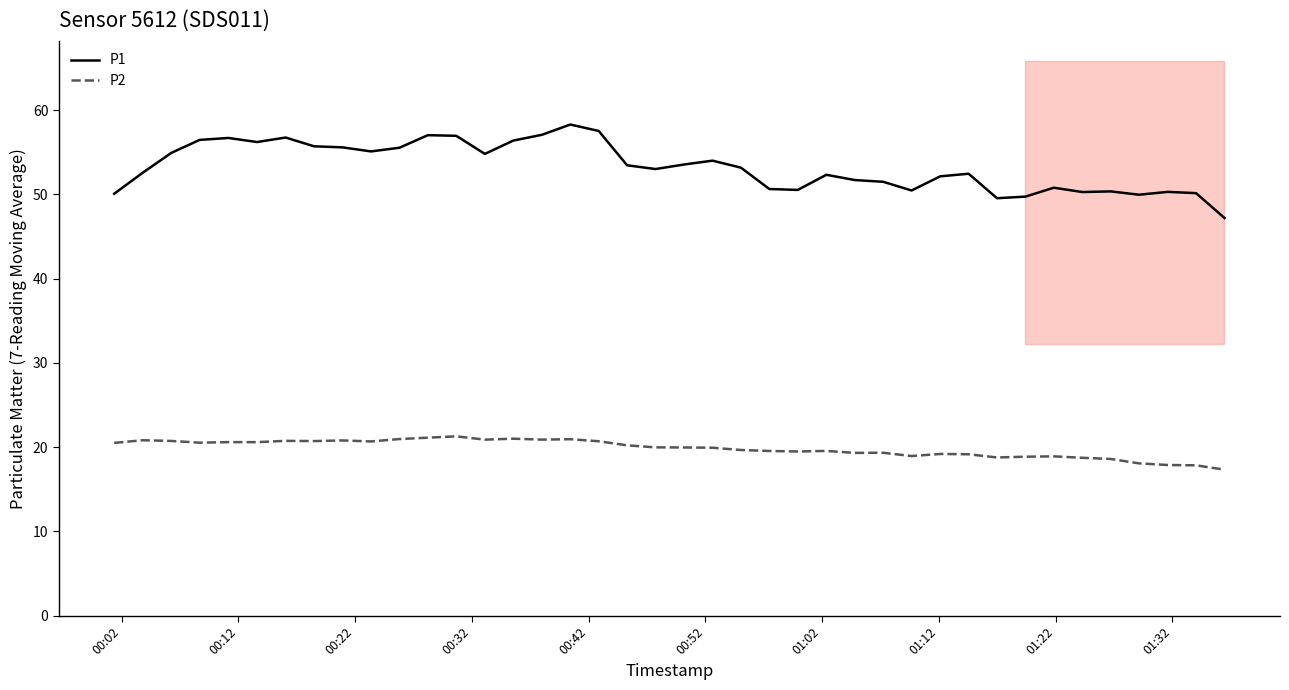

What is the maximum value for P2?

21.3